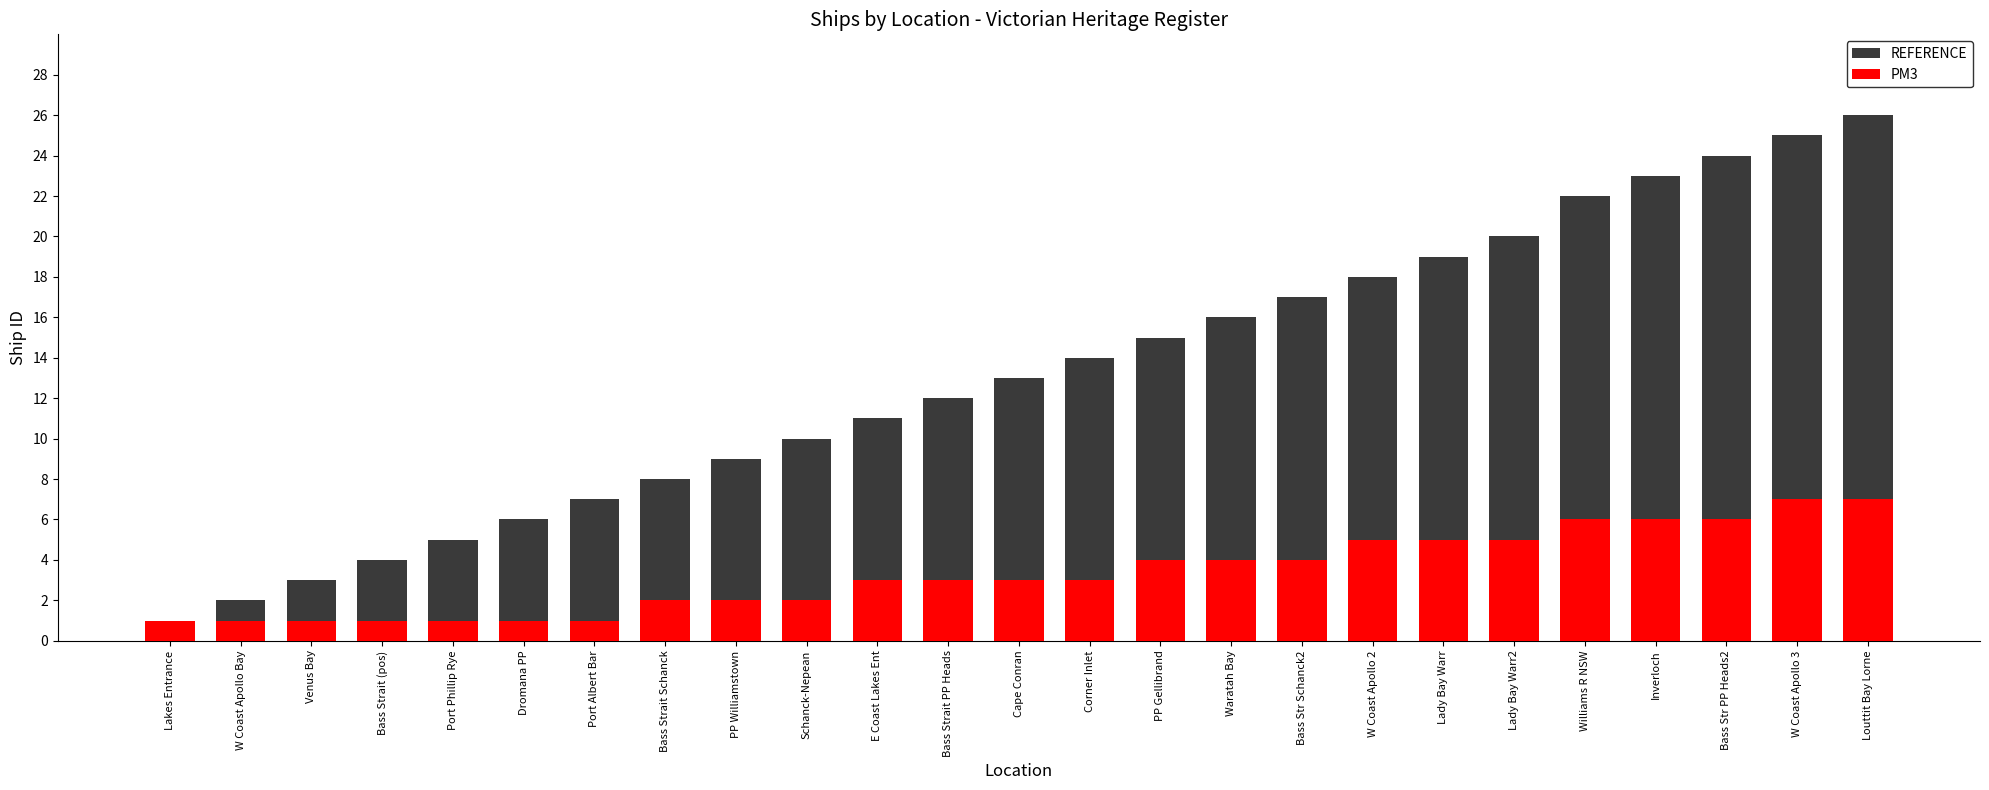

Reading left to right, extract all data points from this chart.

REFERENCE: Lakes Entrance=1	W Coast Apollo Bay=2	Venus Bay=3	Bass Strait (pos)=4	Port Phillip Rye=5	Dromana PP=6	Port Albert Bar=7	Bass Strait Schanck=8	PP Williamstown=9	Schanck-Nepean=10	E Coast Lakes Ent=11	Bass Strait PP Heads=12	Cape Conran=13	Corner Inlet=14	PP Gellibrand=15	Waratah Bay=16	Bass Str Schanck2=17	W Coast Apollo 2=18	Lady Bay Warr=19	Lady Bay Warr2=20	Williams R NSW=22	Inverloch=23	Bass Str PP Heads2=24	W Coast Apollo 3=25	Louttit Bay Lorne=26
PM3: Lakes Entrance=1	W Coast Apollo Bay=1	Venus Bay=1	Bass Strait (pos)=1	Port Phillip Rye=1	Dromana PP=1	Port Albert Bar=1	Bass Strait Schanck=2	PP Williamstown=2	Schanck-Nepean=2	E Coast Lakes Ent=3	Bass Strait PP Heads=3	Cape Conran=3	Corner Inlet=3	PP Gellibrand=4	Waratah Bay=4	Bass Str Schanck2=4	W Coast Apollo 2=5	Lady Bay Warr=5	Lady Bay Warr2=5	Williams R NSW=6	Inverloch=6	Bass Str PP Heads2=6	W Coast Apollo 3=7	Louttit Bay Lorne=7